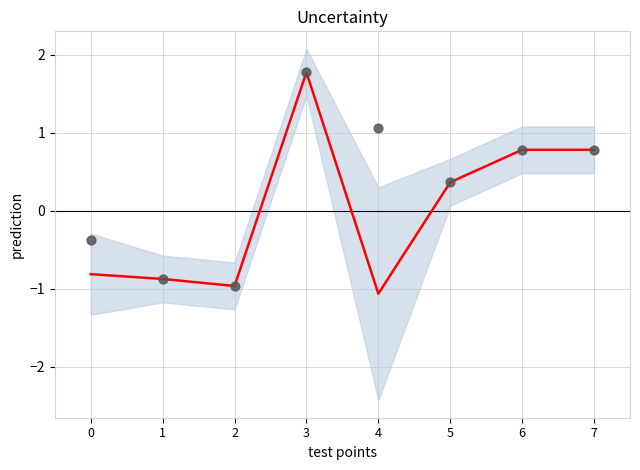

At which category is the sum across all series the highest?

3